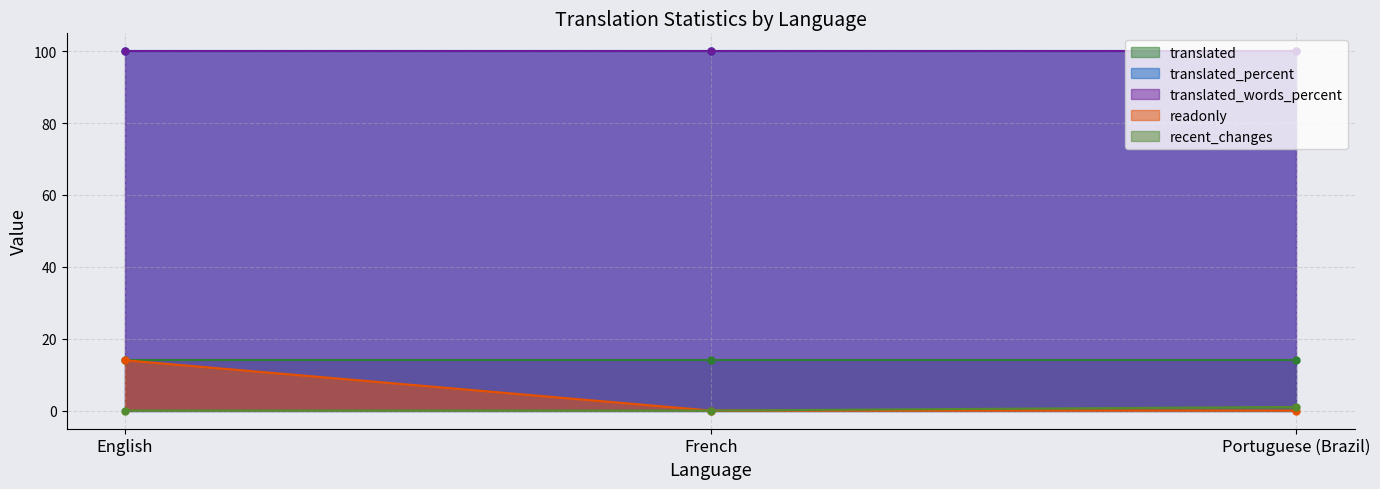

What is the spread (max minus min) of values at French?

100